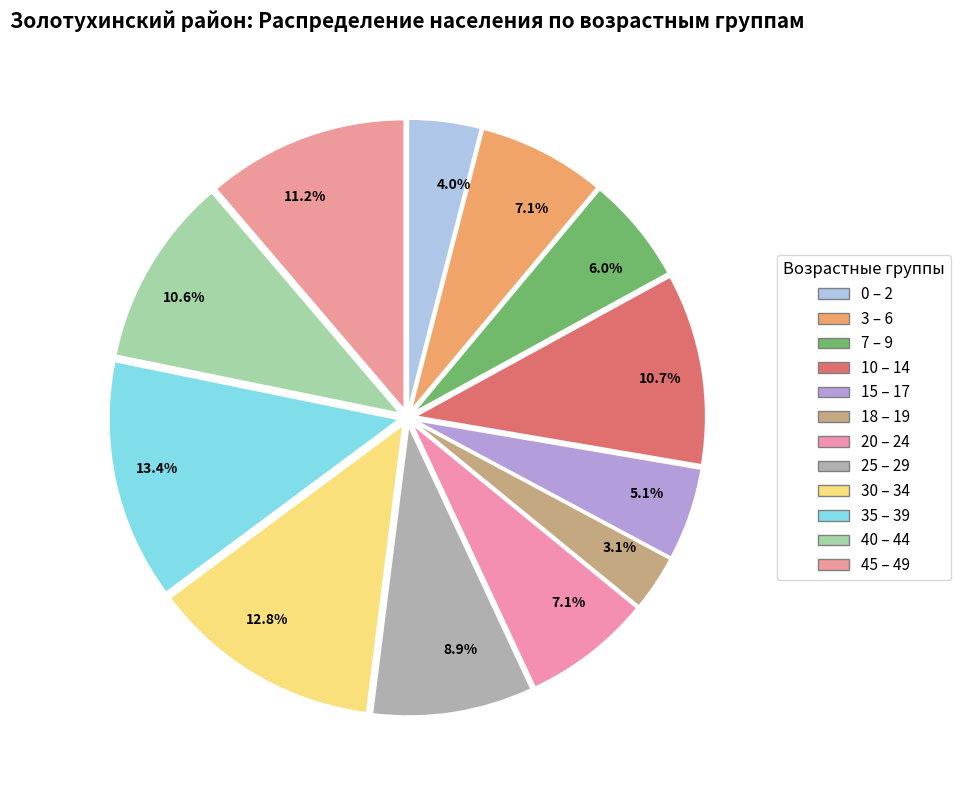

How many slices are in this pie chart?

12